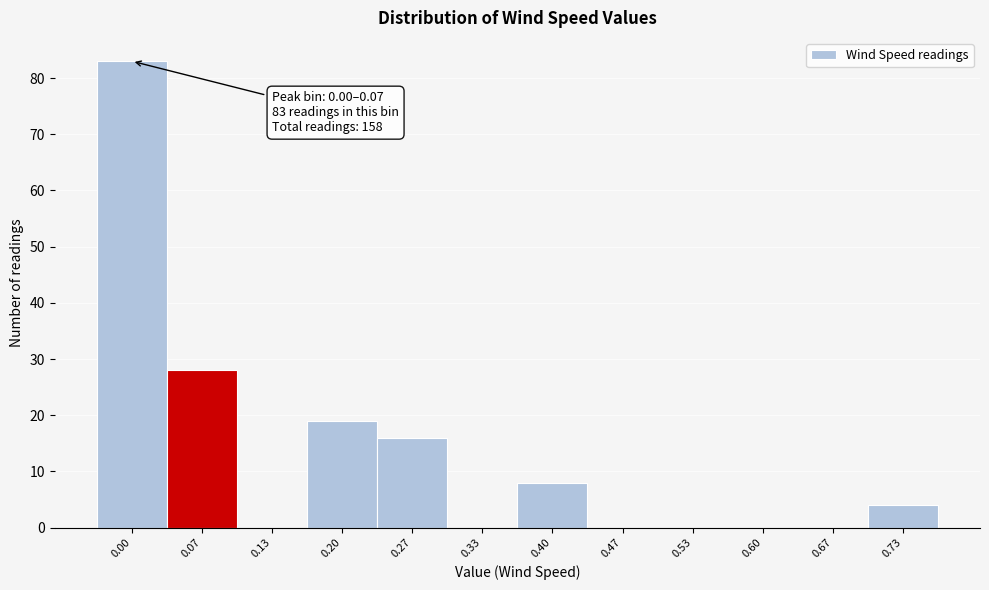

Reading left to right, transcribe all the data shown in this chart.

0.00=83	0.07=28	0.13=0	0.20=19	0.27=16	0.33=0	0.40=8	0.47=0	0.53=0	0.60=0	0.67=0	0.73=4